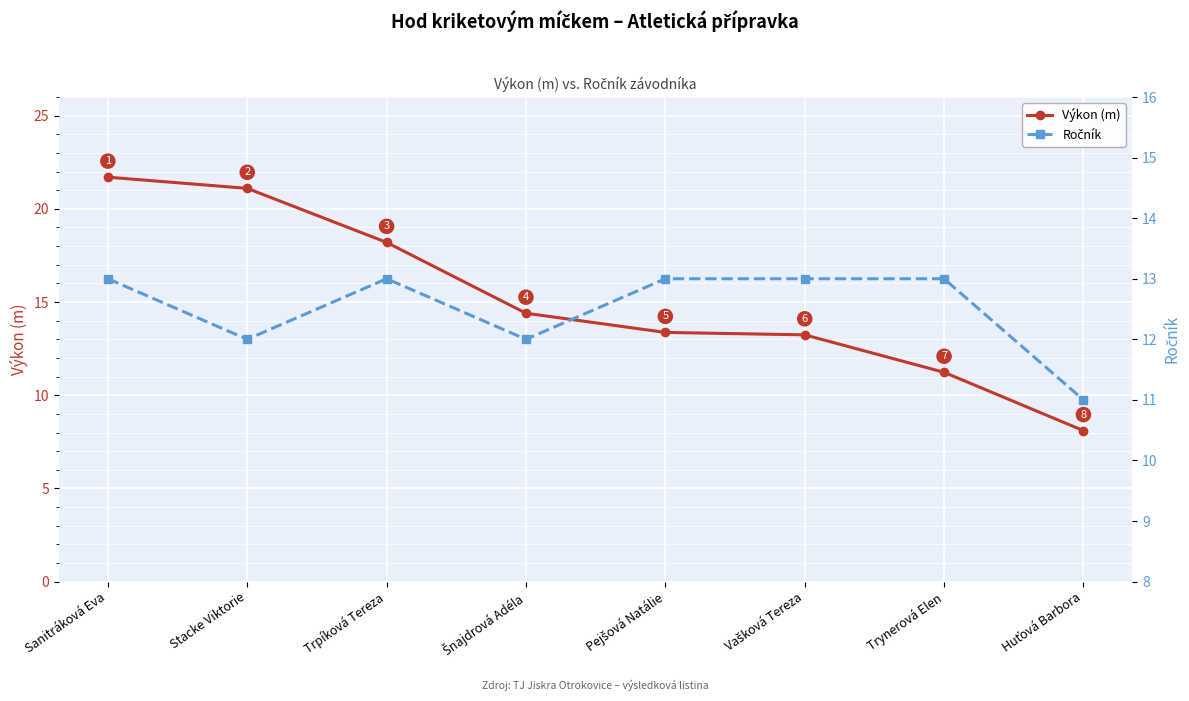

How many categories are shown in the chart?

8